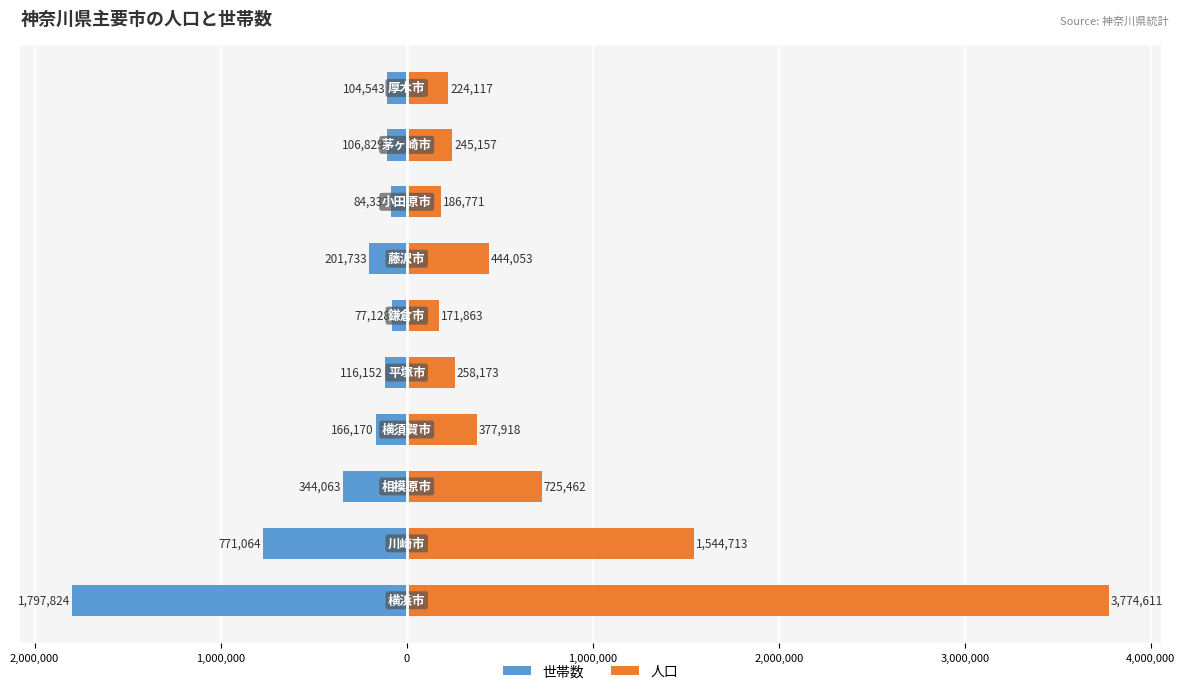

Between 4,000,000 and 1,000,000, which is larger?

4,000,000